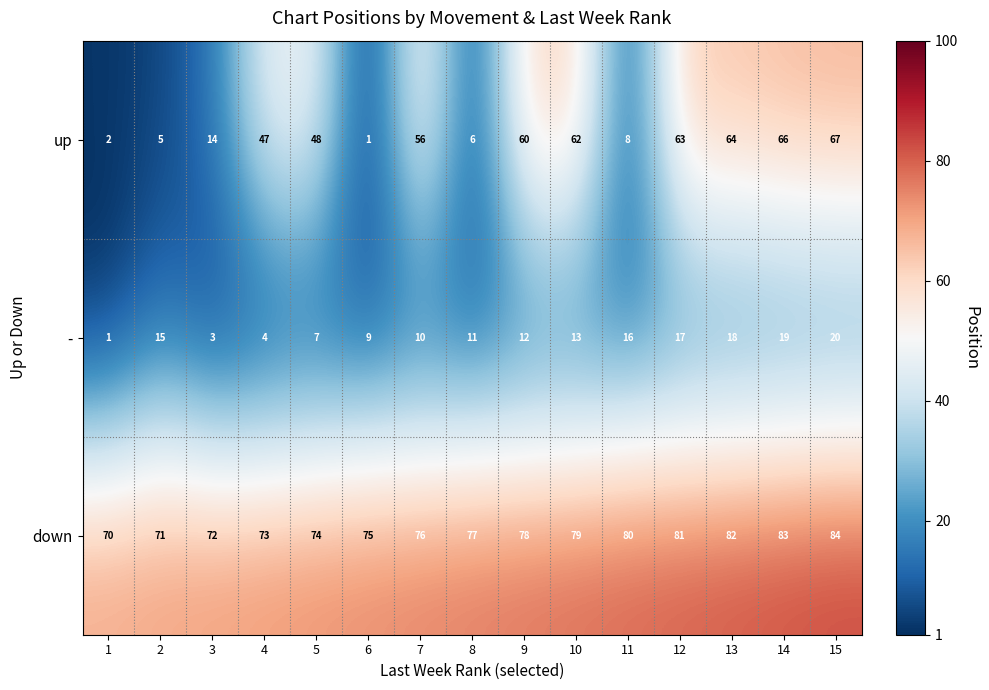

What is the maximum value shown in the chart?

84